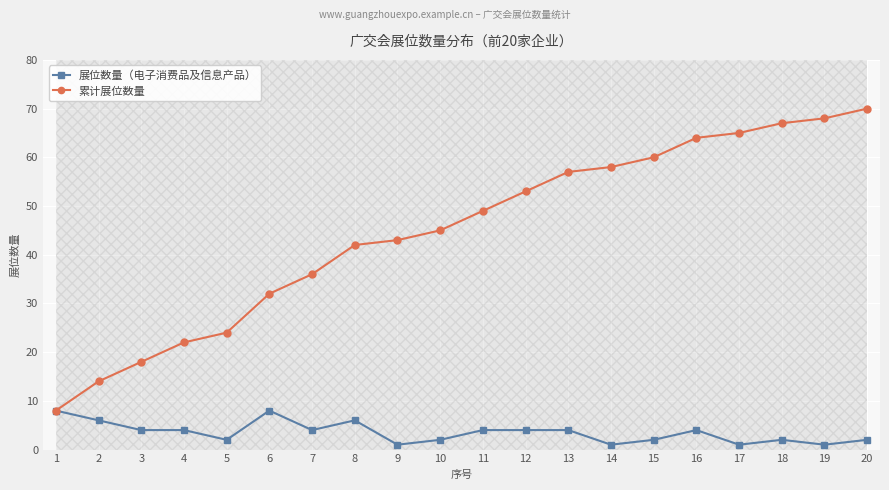

At which label does 累计展位数量 first exceed 49?

12